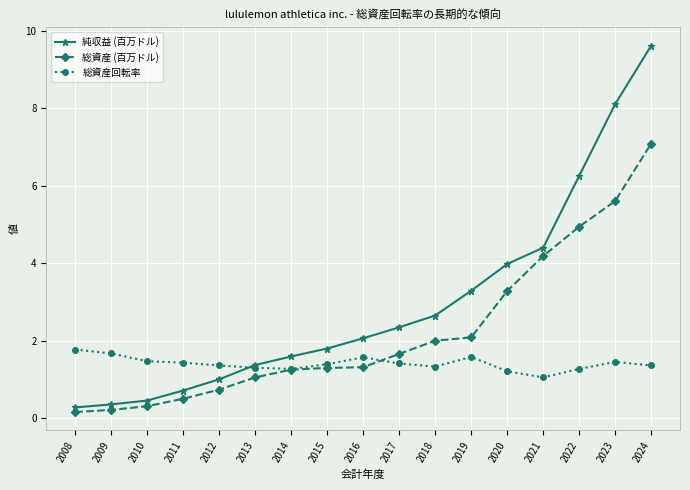

Does the chart display data point markers on the line(s)?

Yes